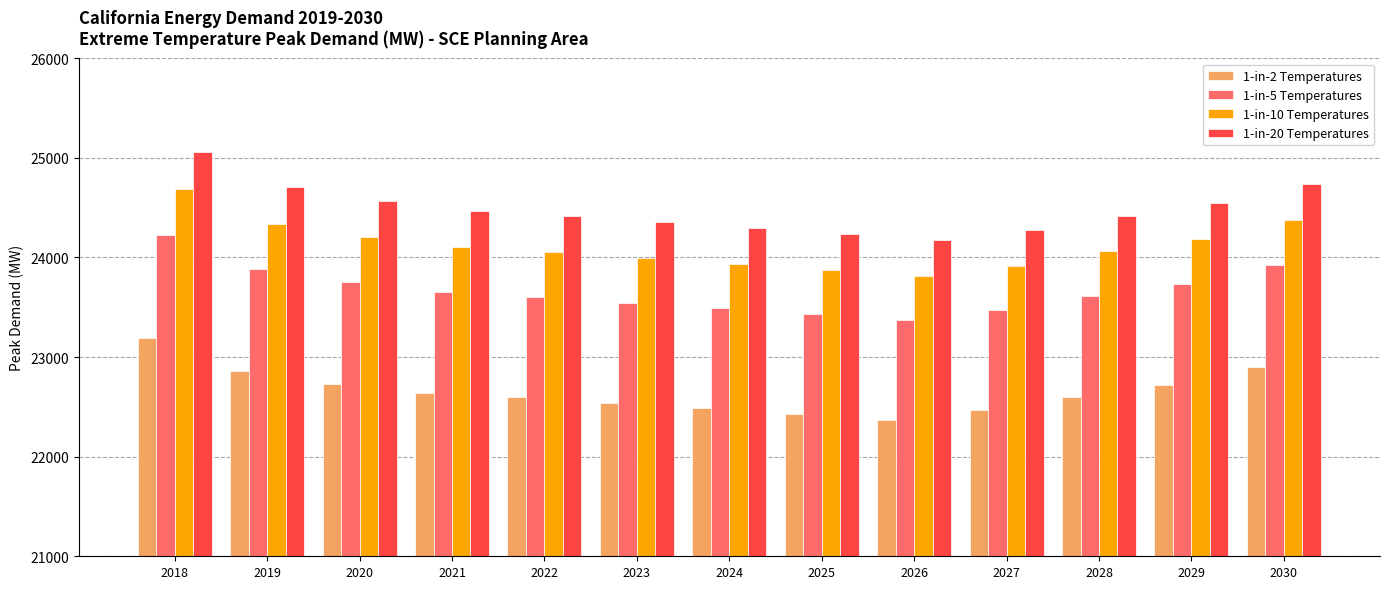

The value of 1-in-2 Temperatures at 2030 is 22898.6. True or false?

True